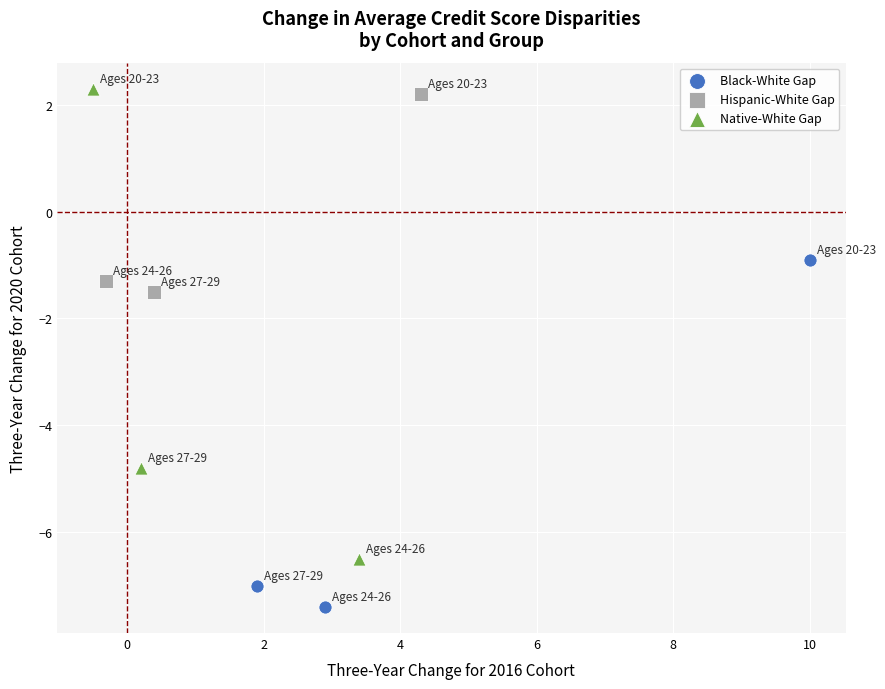

What are all the series names shown in the legend?

Black-White Gap, Hispanic-White Gap, Native-White Gap